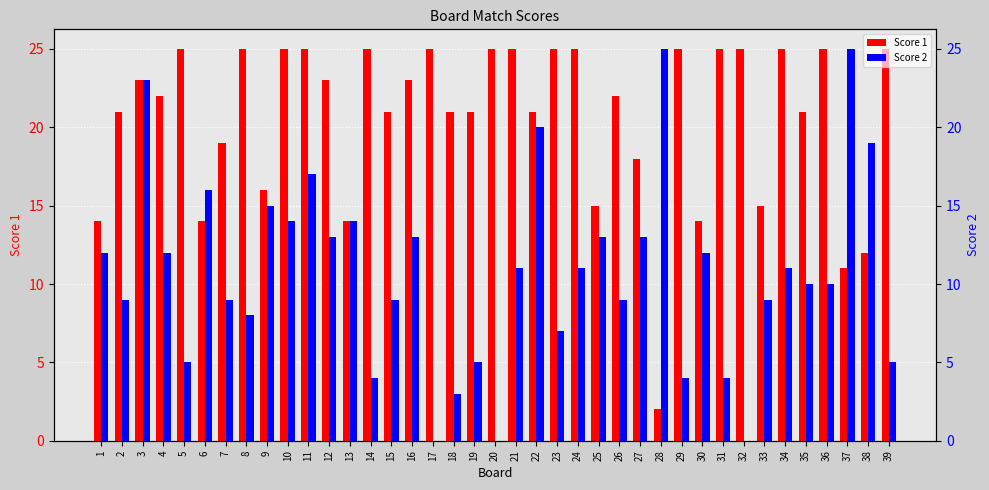

Read the Score 2 value at 36, to the nearest 10.

10